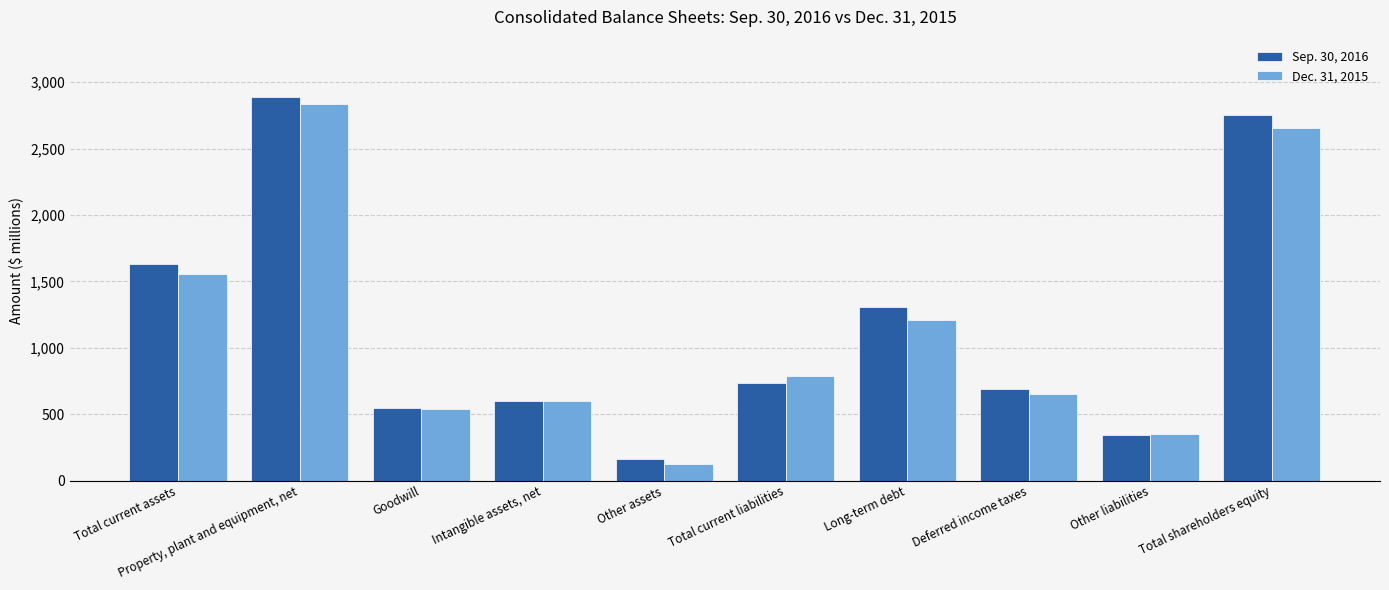

What is the average value of the Dec. 31, 2015 series?

1131